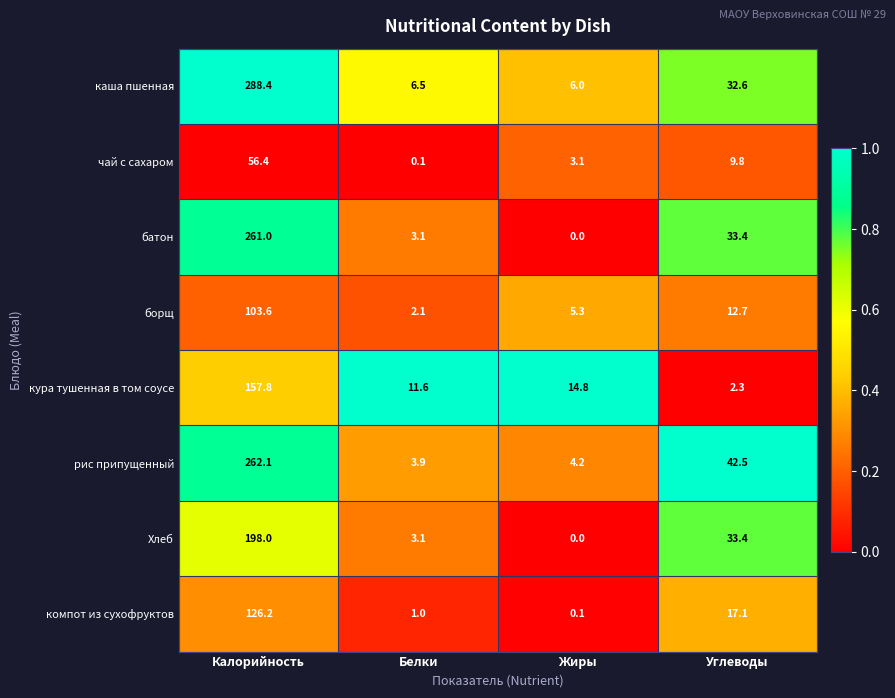

What is the maximum value shown in the chart?

288.4